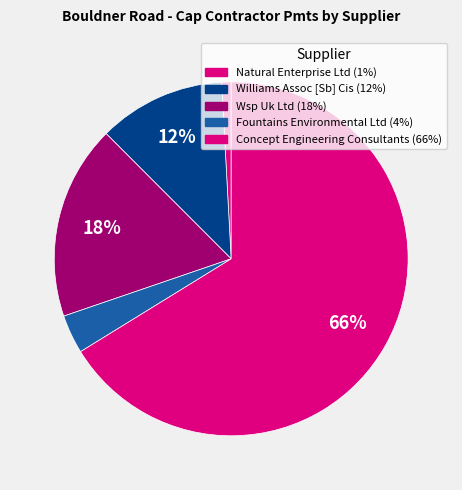

How many segments does this pie chart have?

5